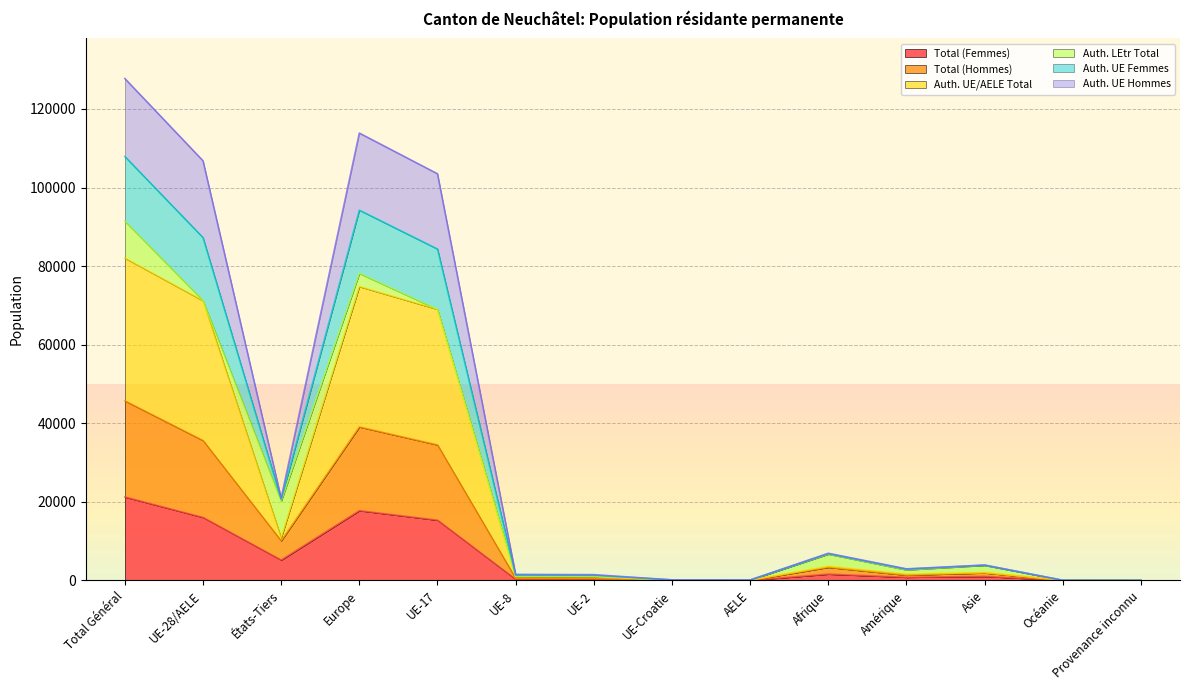

What is the highest value of the Total (Femmes) series?

21245